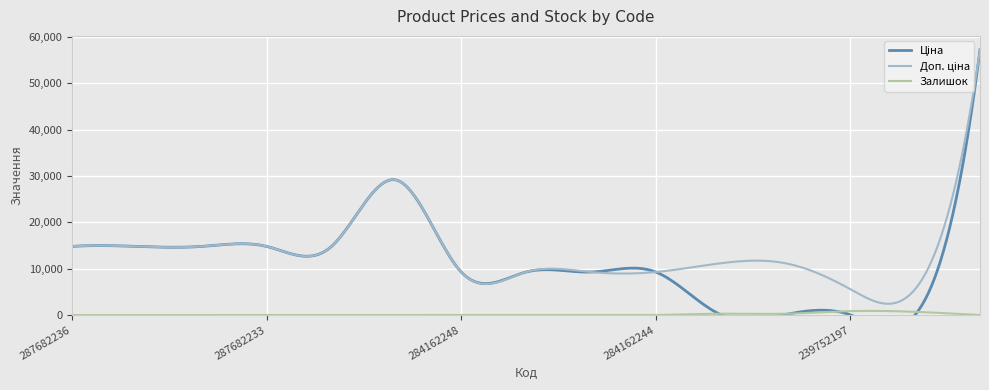

Which has a higher value, 287682235 or 287682234?

287682235